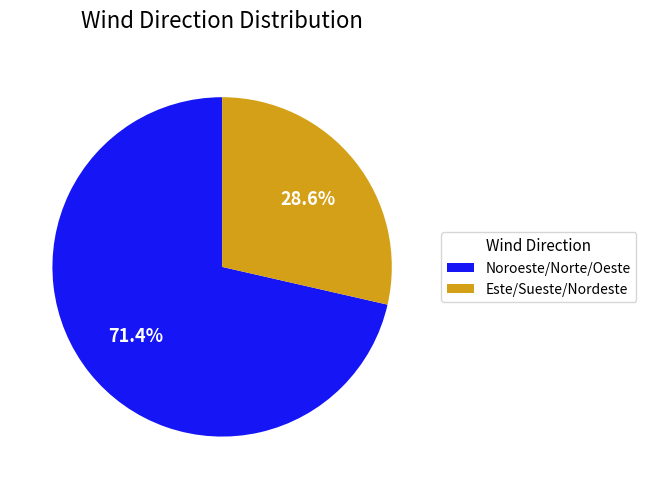

Count the number of slices in the pie.

2